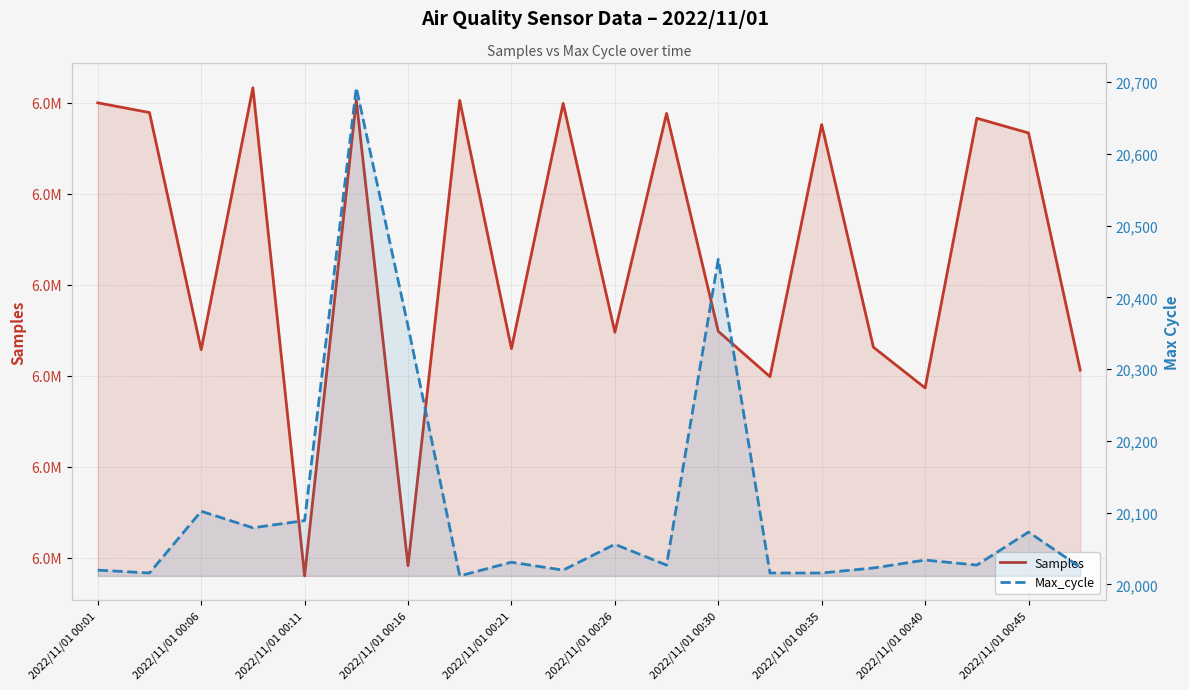

Is it true that Samples equals 4102515 at 2022/11/01 00:30?

False